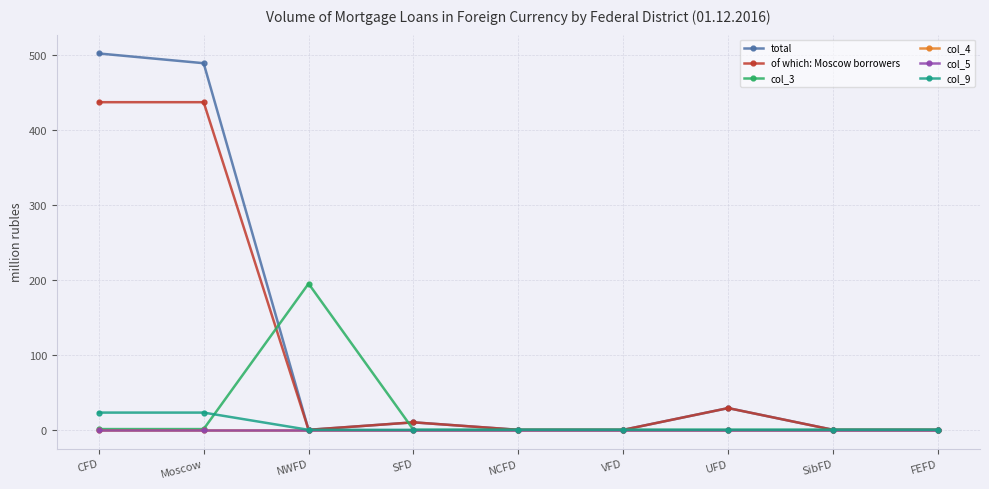

The of which: Moscow borrowers series shows 205 at NWFD. True or false?

False